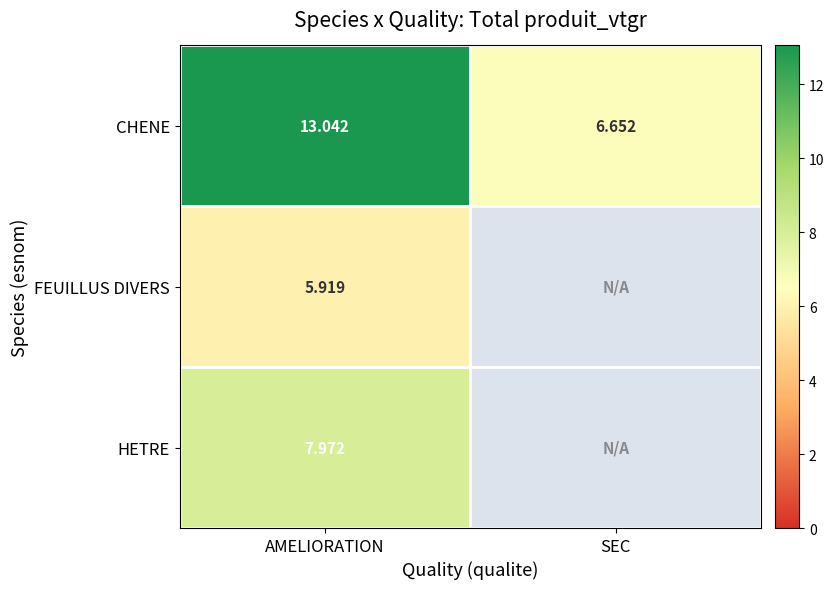

Which label corresponds to the smallest value in the chart?

SEC